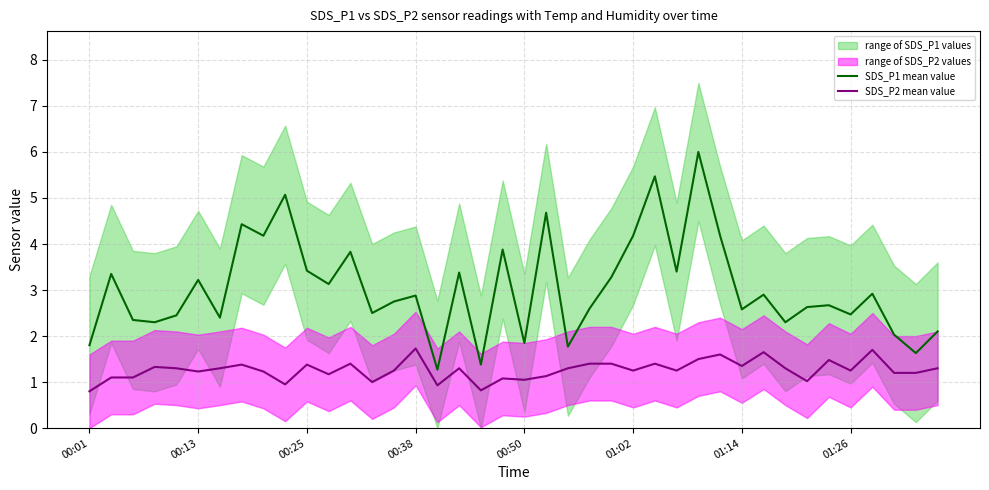

What is the value of the SDS_P2 mean value point at the 12th from the left?

1.2